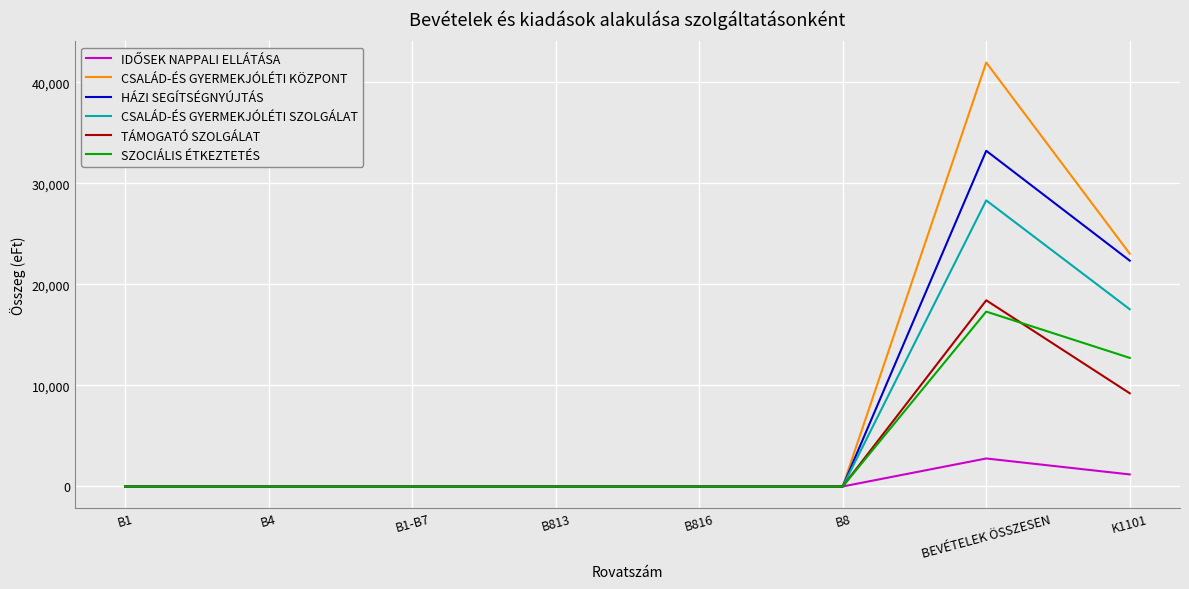

Which series has the widest spread of values?

CSALÁD-ÉS GYERMEKJÓLÉTI KÖZPONT